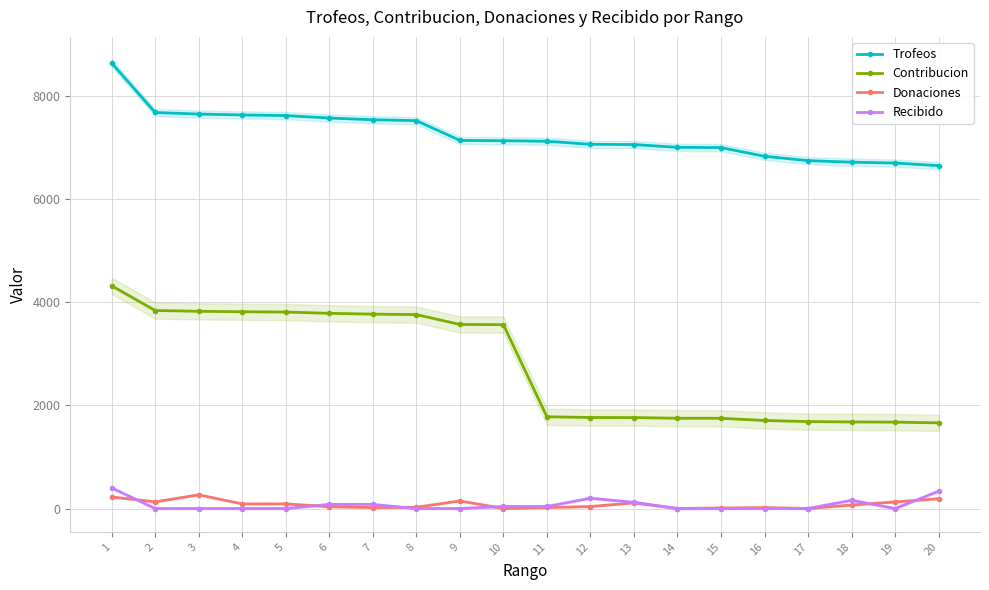

True or false: Recibido and Donaciones cross at least once.

True